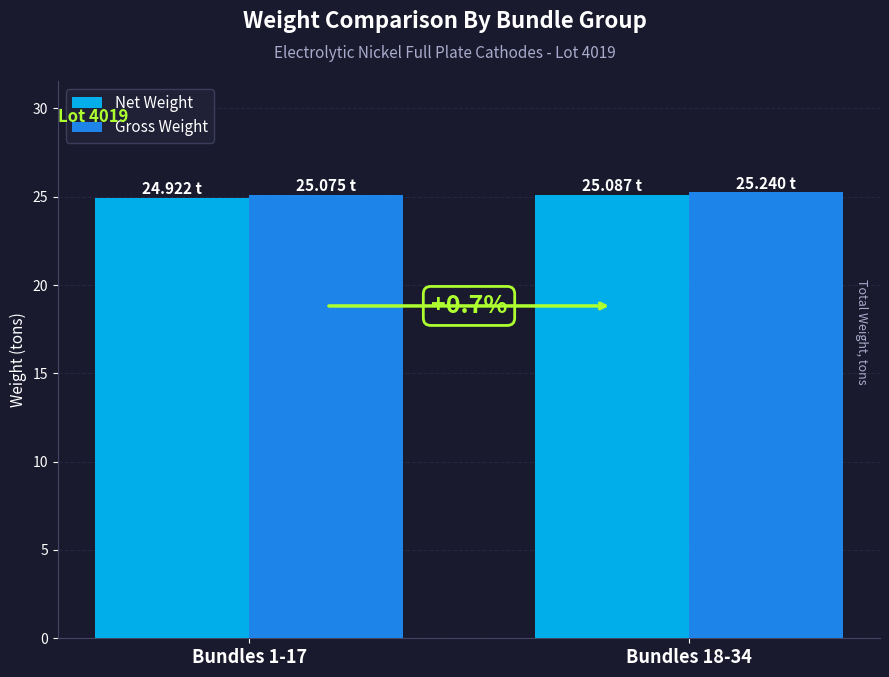

The value of Net Weight at Bundles 1-17 is 10.9. True or false?

False